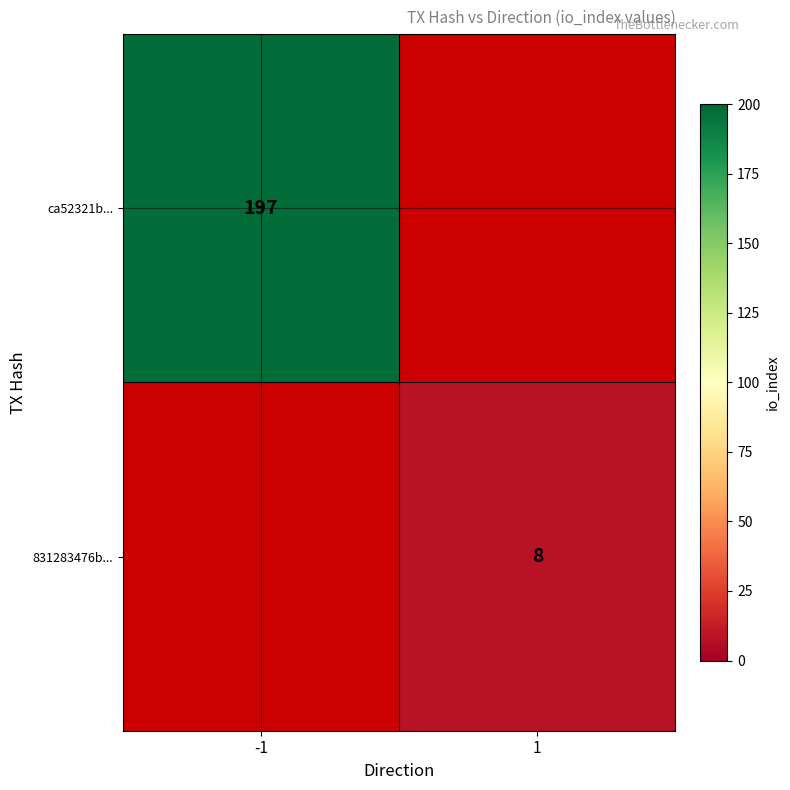

True or false: ca52321b... has a value of 62 at -1.

False